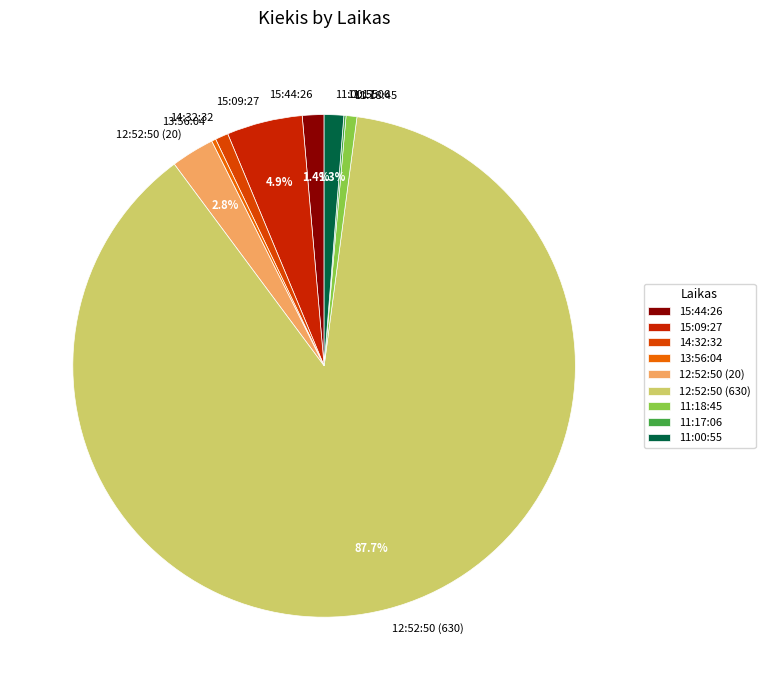

To the nearest percent, what is the difference between the largest and smallest slice percentages?

88%